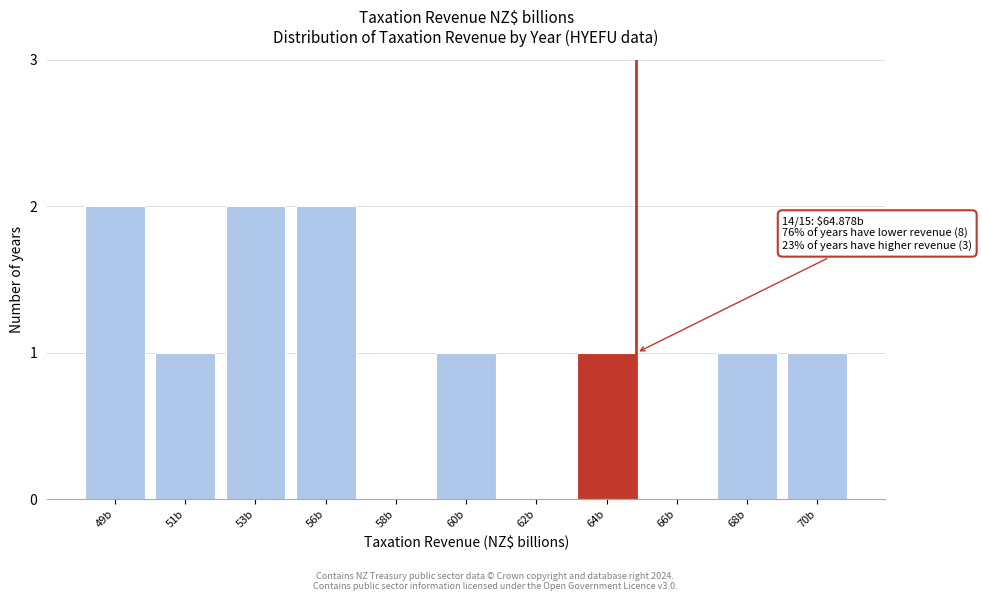

Reading left to right, transcribe all the data shown in this chart.

49b=2	51b=1	53b=2	56b=2	58b=0	60b=1	62b=0	64b=1	66b=0	68b=1	70b=1